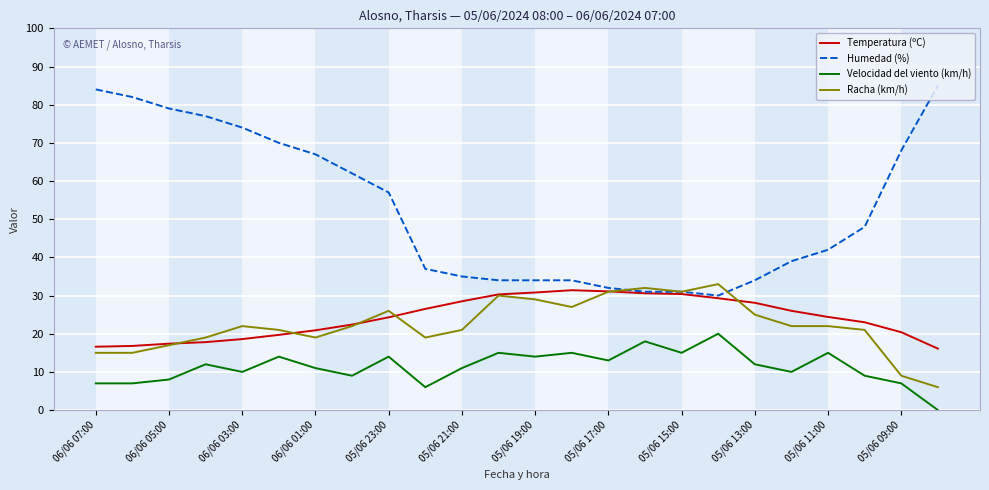

Is this an area chart (filled region under the line)?

No